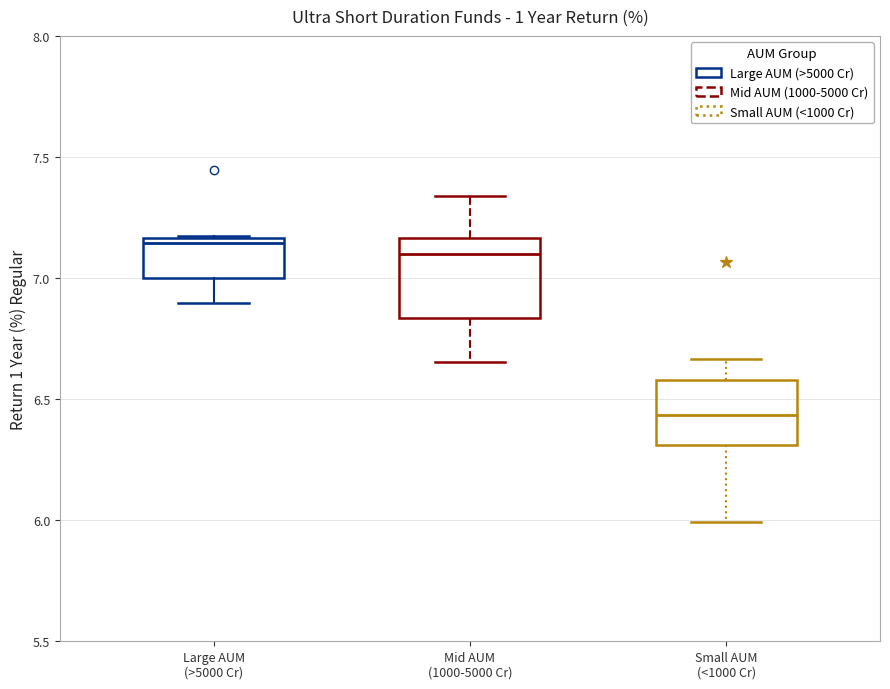

Reading left to right, transcribe this box plot: for each box, give where its median line is, the range the box spans, and where its two whiskers end, as read against the y-axis. The values are not printed on the chart, so give them approximately, as read against the axis.

Large AUM (>5000 Cr): median 7.15 (just below the box's upper edge), box 7.00 to 7.15, whiskers 6.90 to 7.15
Mid AUM (1000-5000 Cr): median 7.10, box 6.85 to 7.15, whiskers 6.65 to 7.35
Small AUM (<1000 Cr): median 6.45, box 6.30 to 6.60, whiskers 6.00 to 6.65